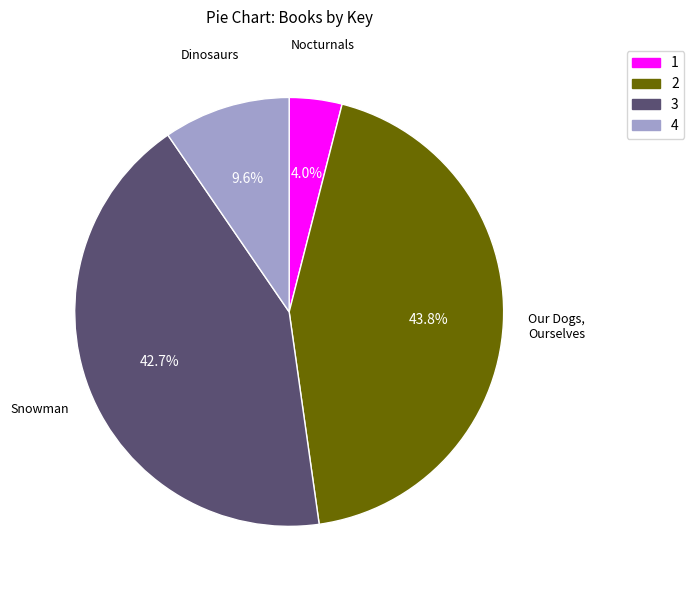

Which slice is the smallest?

Nocturnals